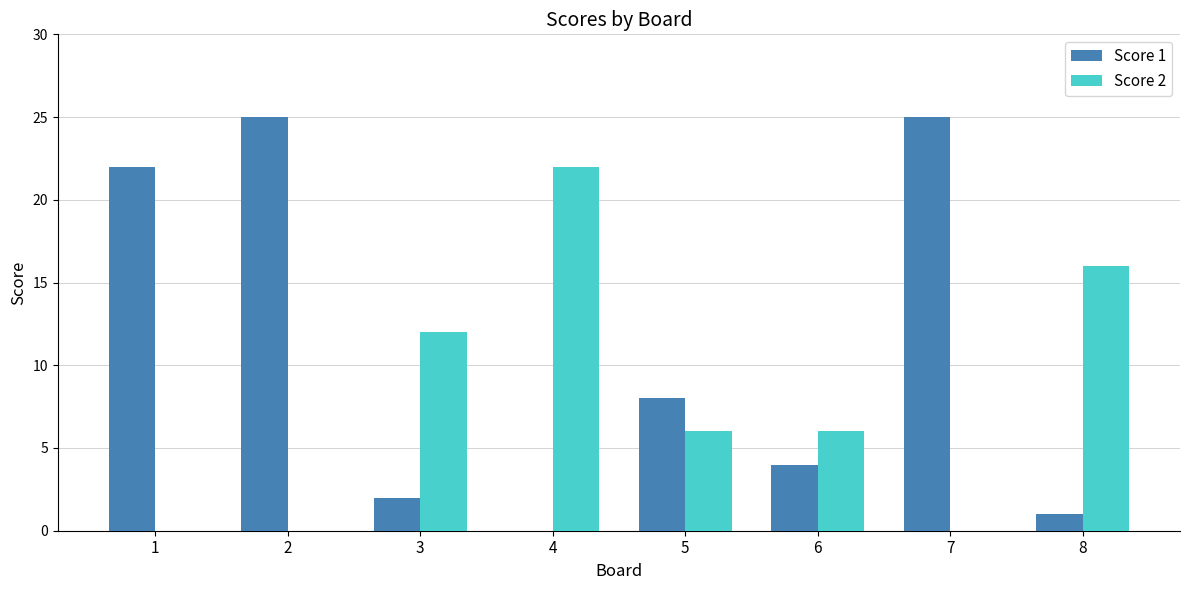

Which series has the largest total across all categories?

Score 1